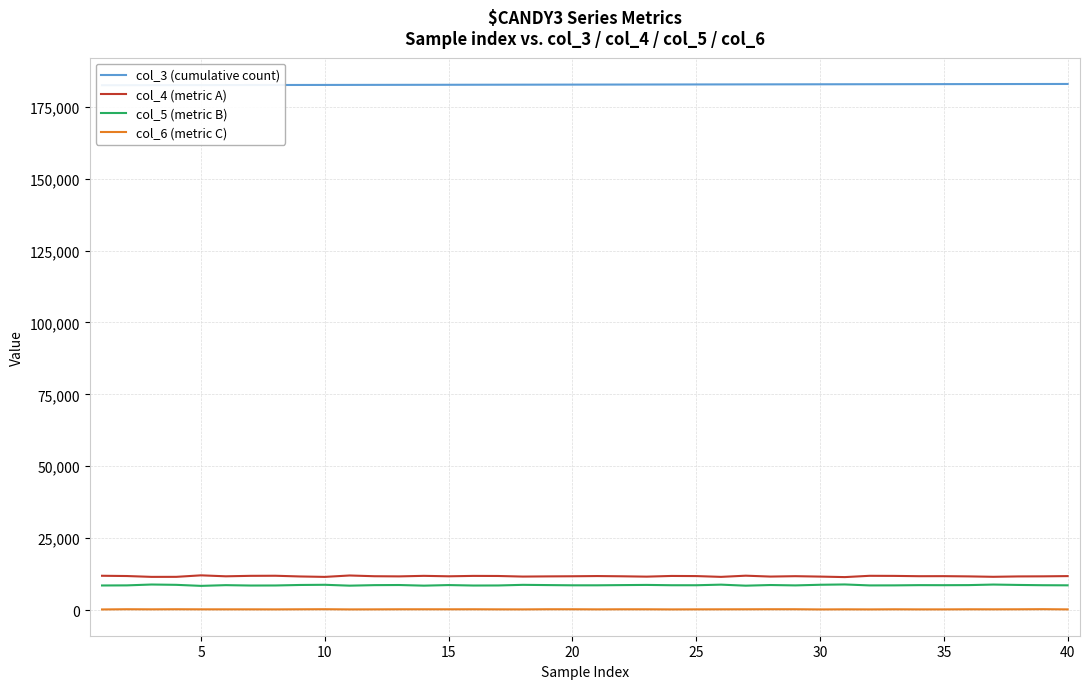

True or false: col_4 (metric A) and col_6 (metric C) intersect in this chart.

False